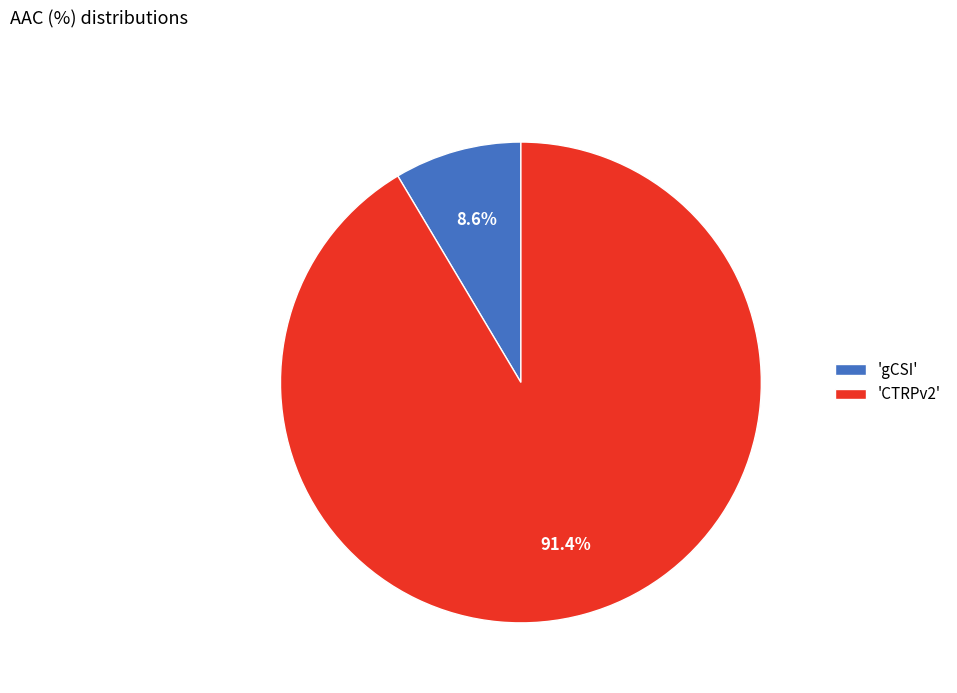

Which has a higher value, 'gCSI' or 'CTRPv2'?

'CTRPv2'